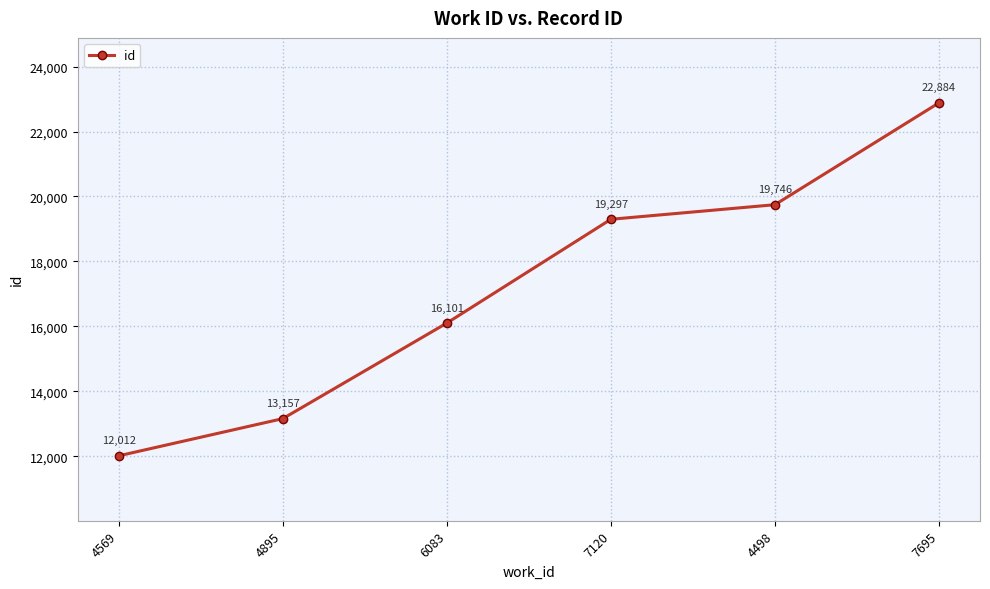

What is the sum of the values at 6083 and 4569?

28113